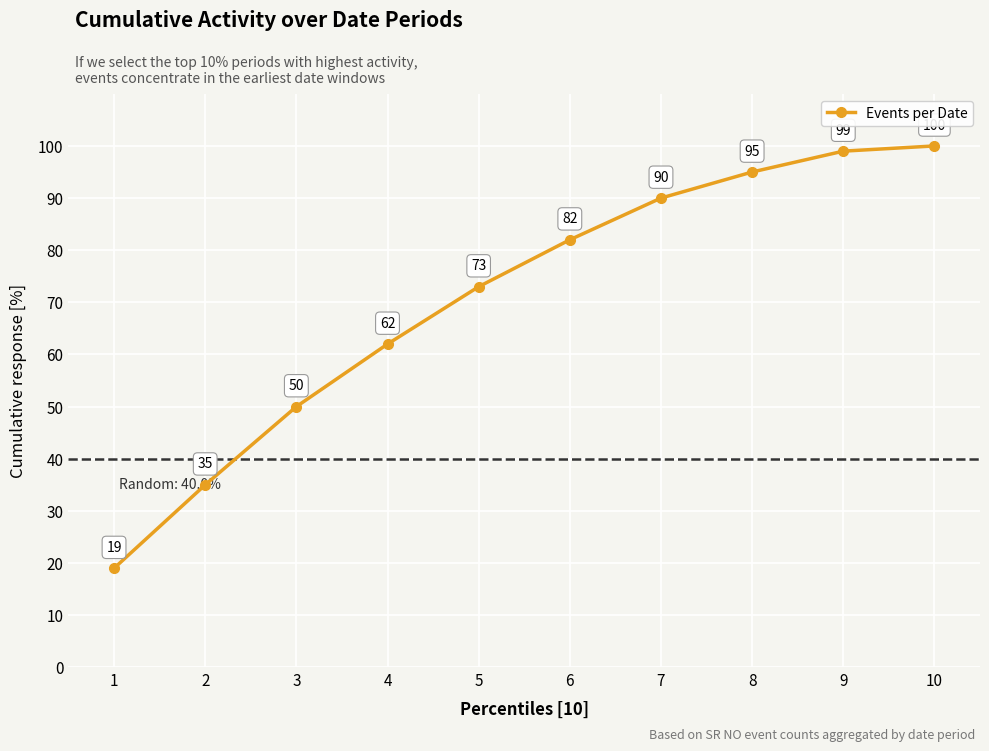

The value at 4 is 62. True or false?

True